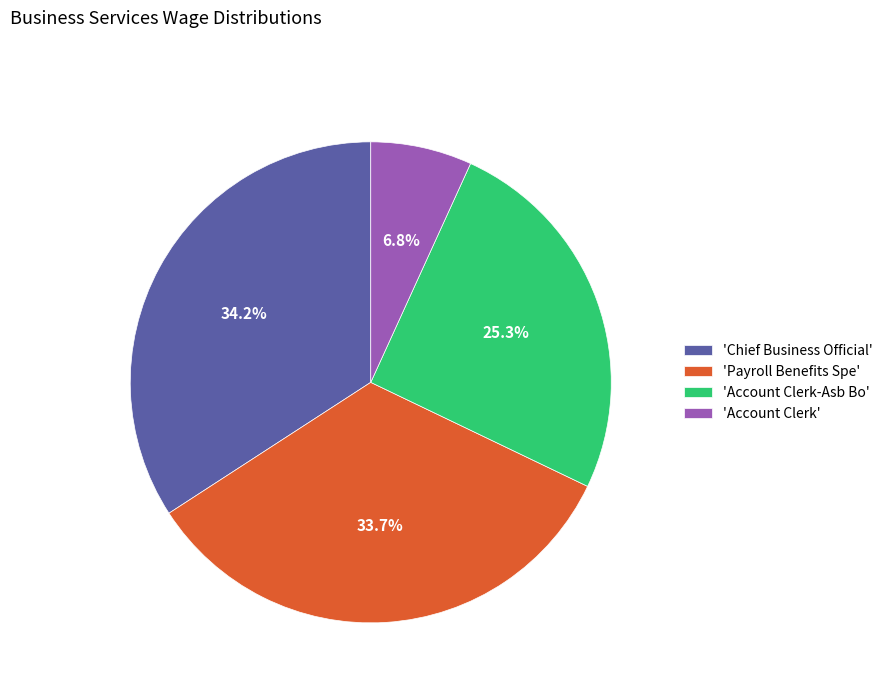

What is the smallest slice in the pie chart?

'Account Clerk'